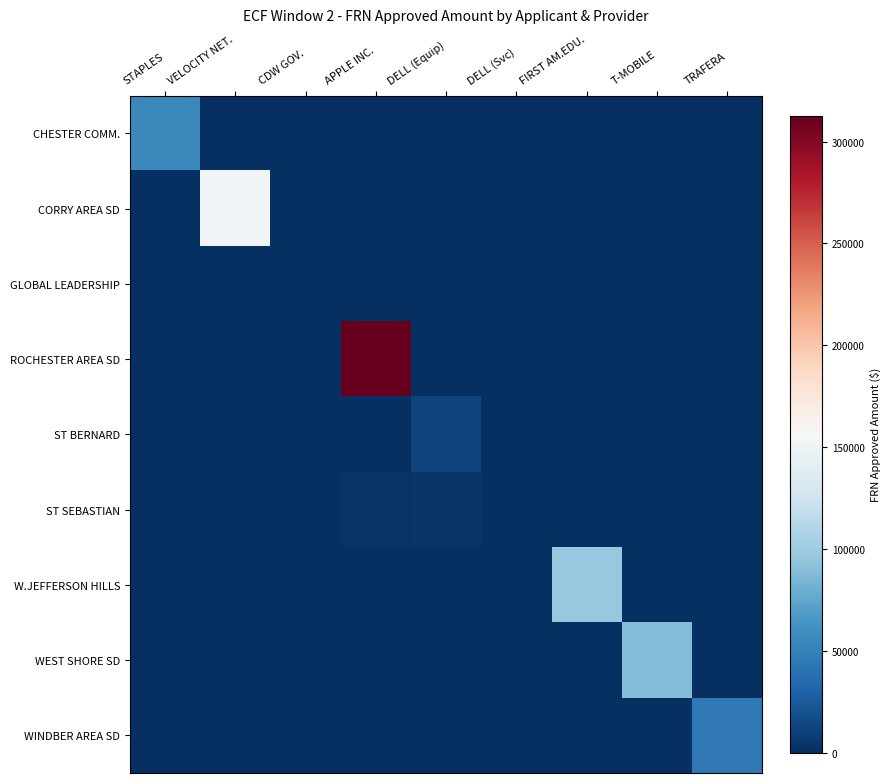

At which category is the sum across all series the highest?

APPLE INC.